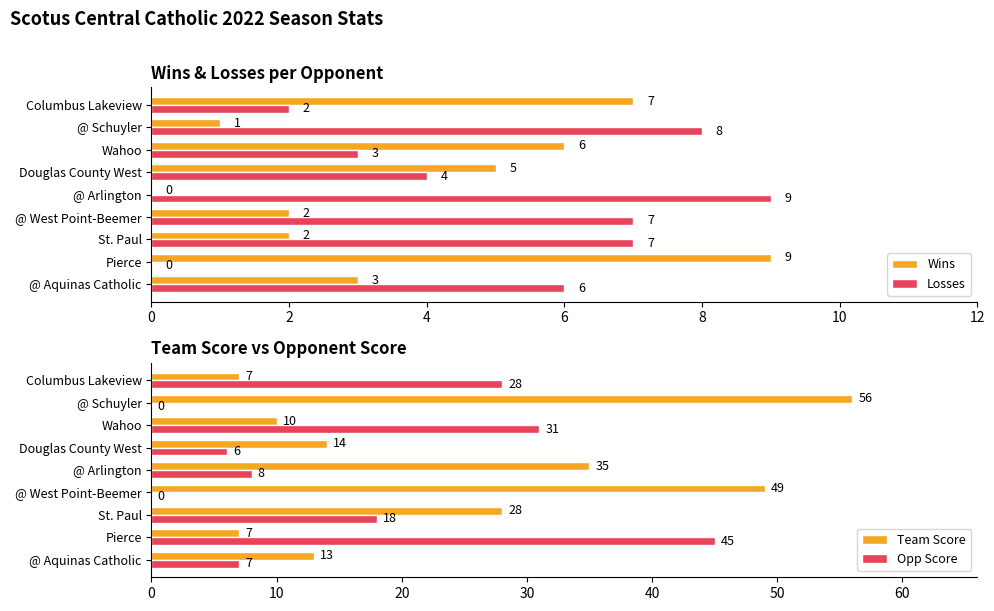

What is the difference between the maximum and minimum values in the Losses series?

9